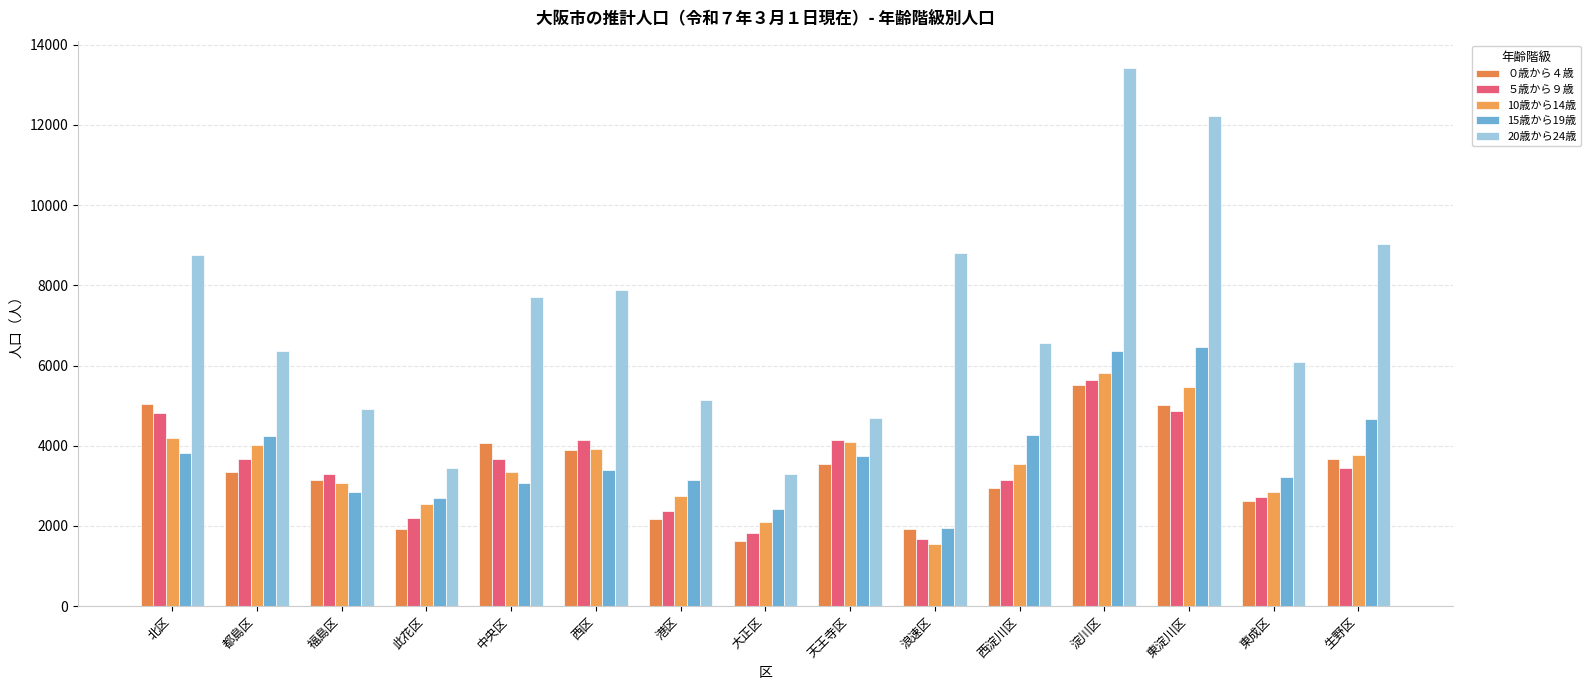

At how many categories does at least one series exceed 4578?

13